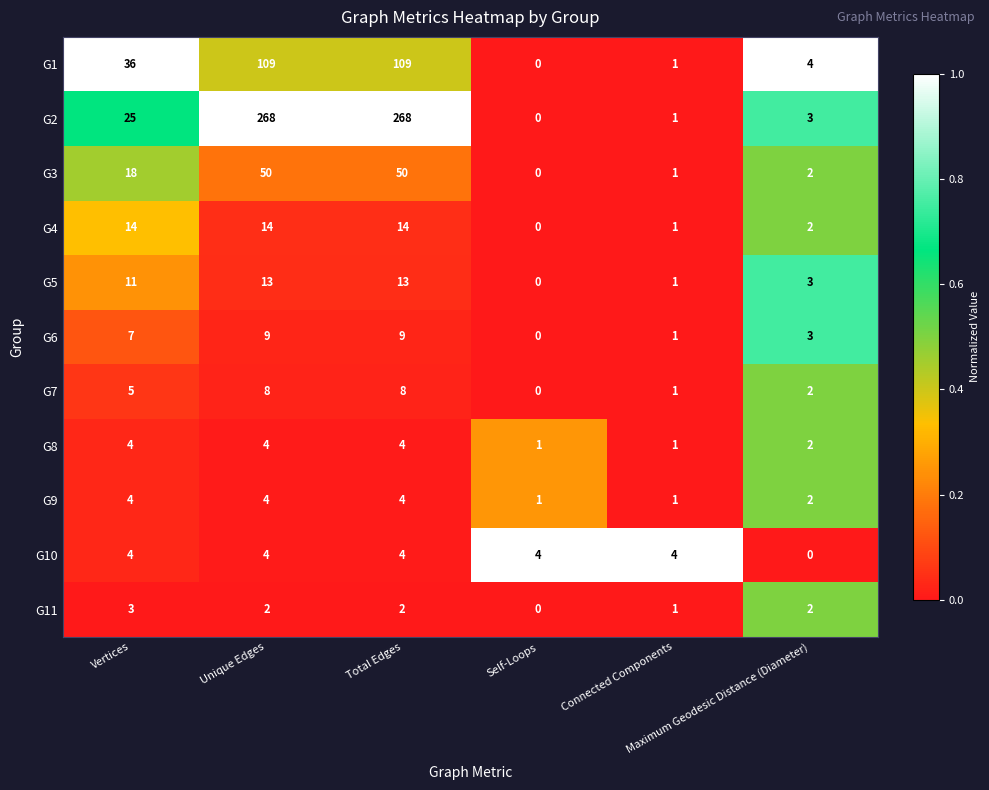

Count the number of categories in the chart.

6